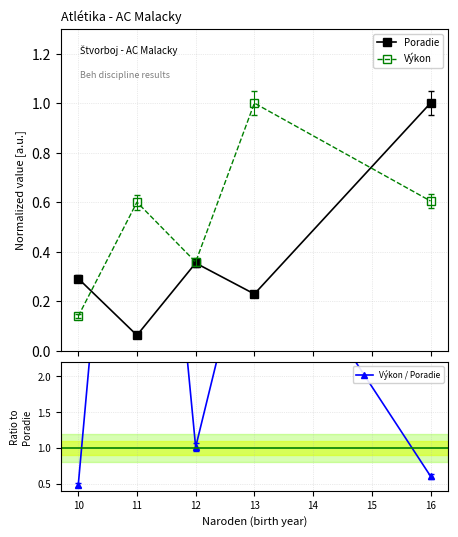

True or false: Poradie and Výkon / Poradie intersect in this chart.

True